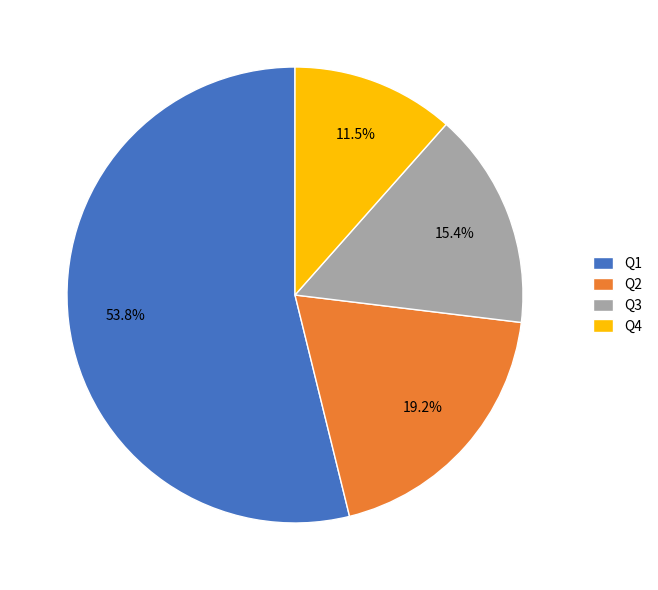

What is the ratio of the value at Q4 to the value at Q2?

0.6